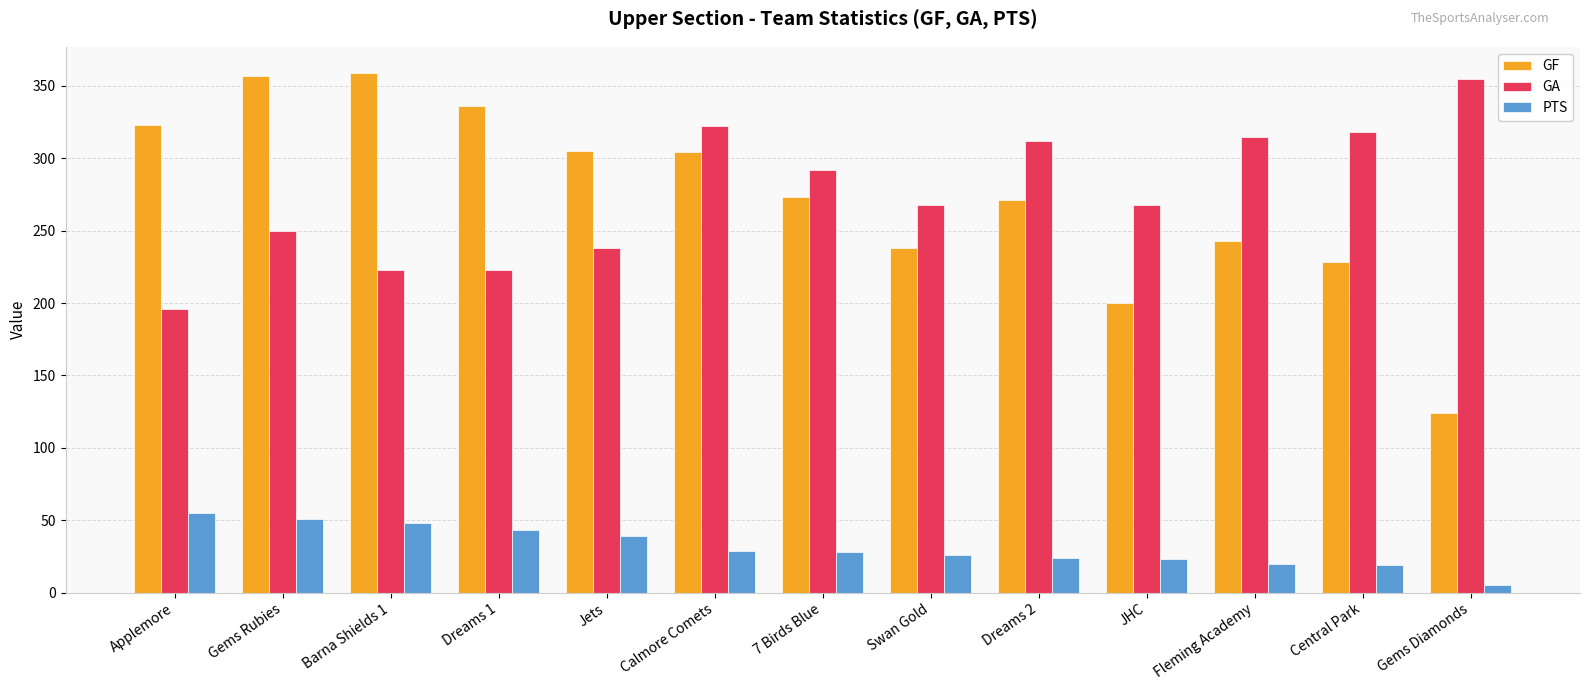

True or false: GF has a value of 562 at Gems Rubies.

False